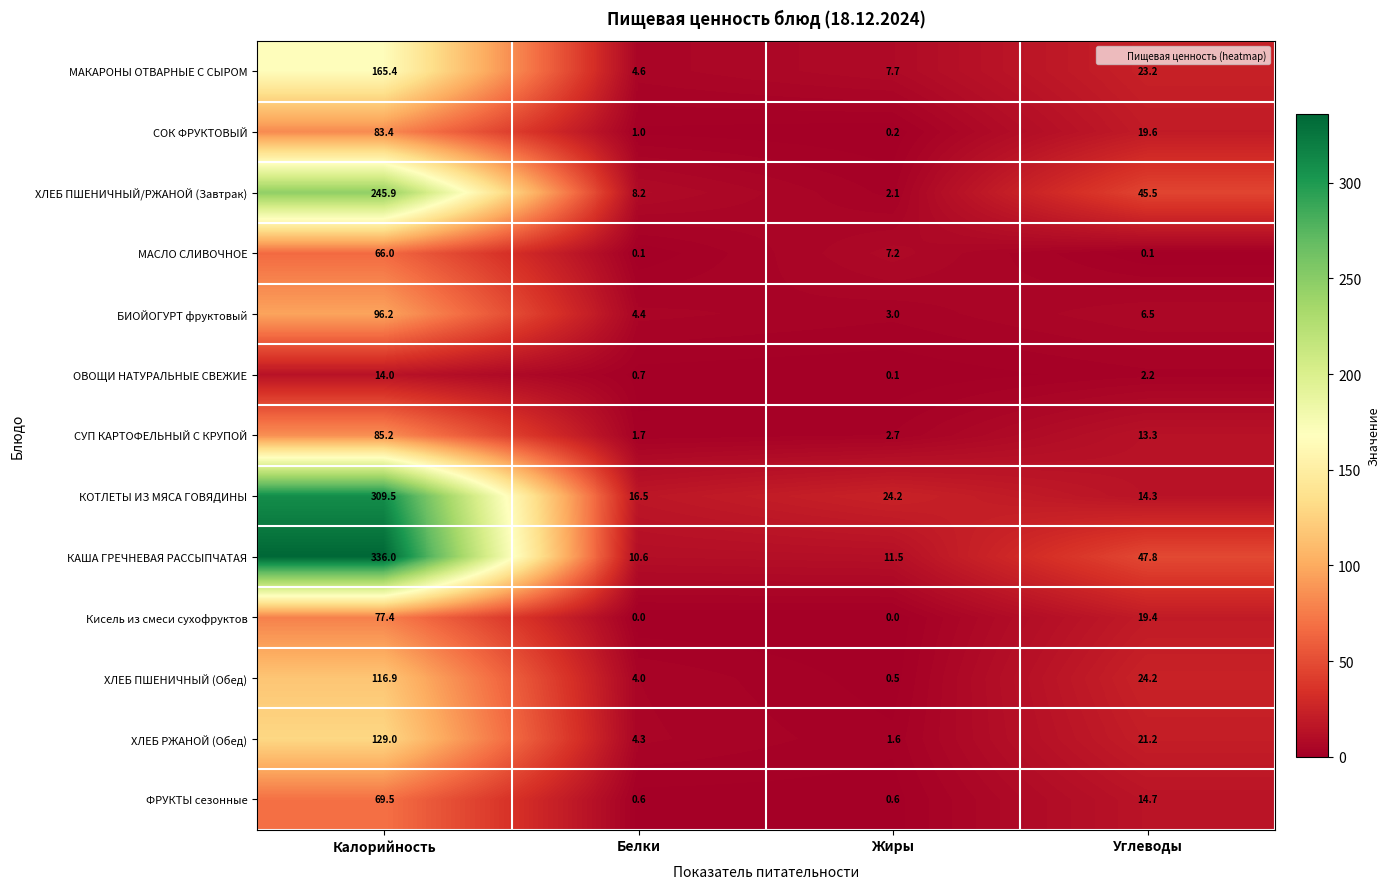

The СОК ФРУКТОВЫЙ series shows 19.6 at Углеводы. True or false?

True